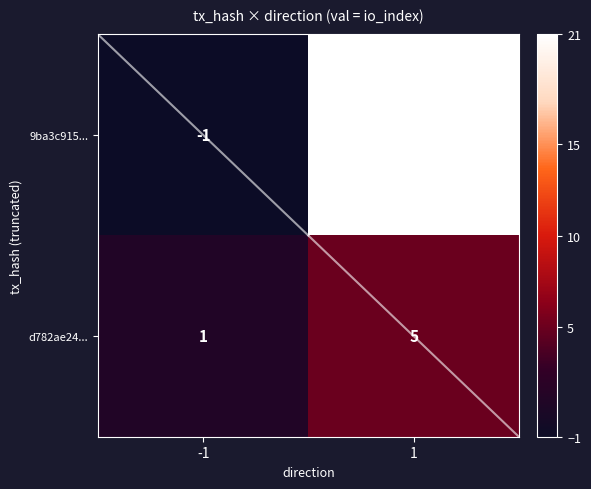

Reading right to left, extract all data points from this chart.

9ba3c915...: 21	-1
d782ae24...: 5	1